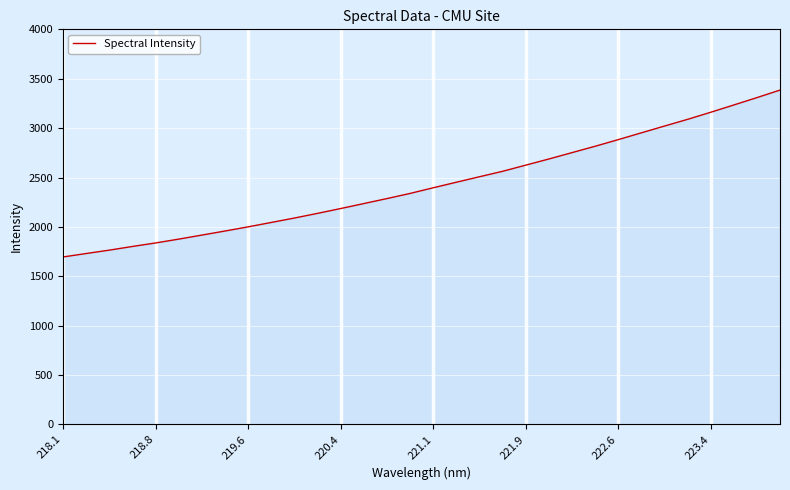

True or false: the data has more than 0 interior local peaks.

False